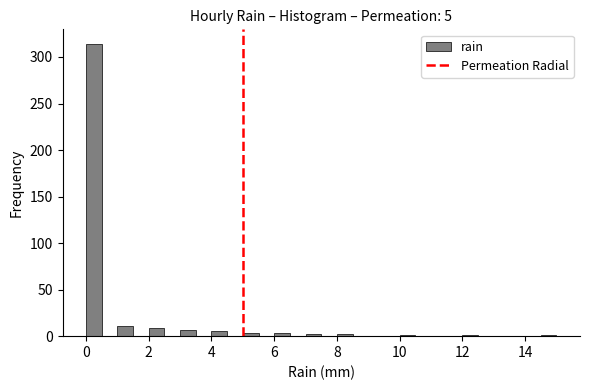

Around what value on the x-axis is the tallest bar? Give the approximate position of its centre, as read against the axis.

0.2